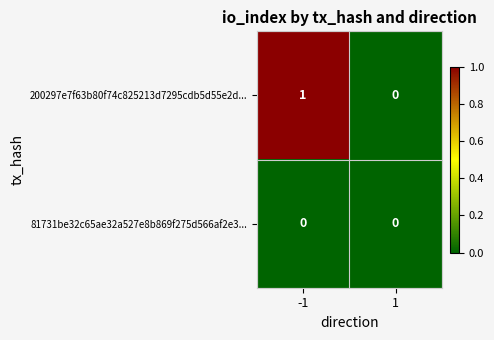

Reading left to right, transcribe all the data shown in this chart.

200297e7f63b80f74c825213d7295cdb5d55e2d...: -1=1	1=0
81731be32c65ae32a527e8b869f275d566af2e3...: -1=0	1=0